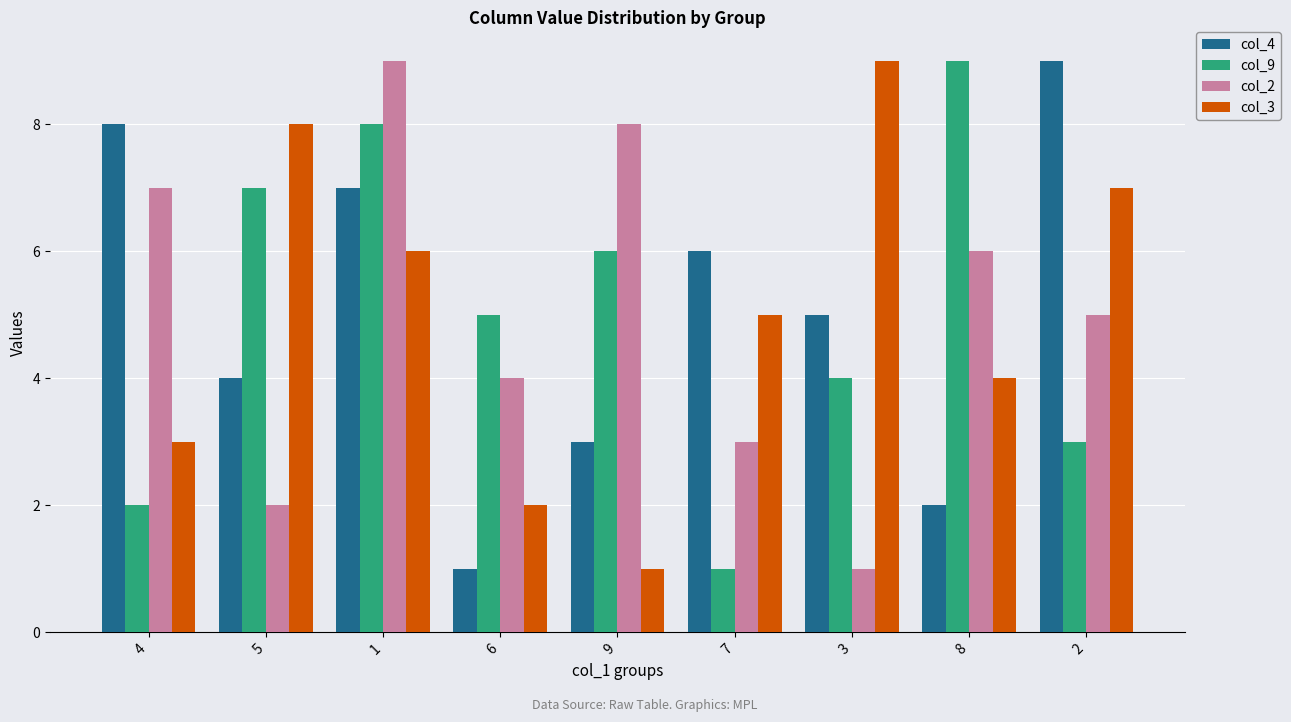

Between 7 and 3, which series saw the biggest shift?

col_3